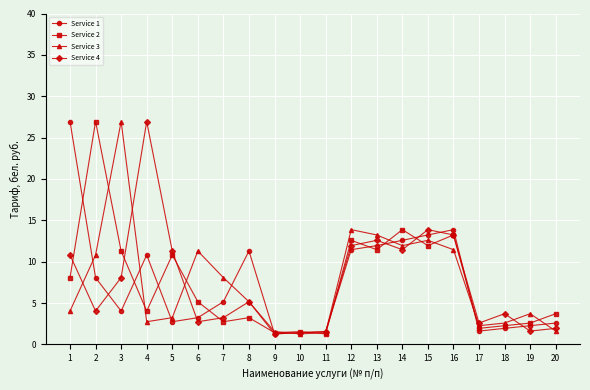

Is it true that Service 4 equals 6.2 at 2?

False